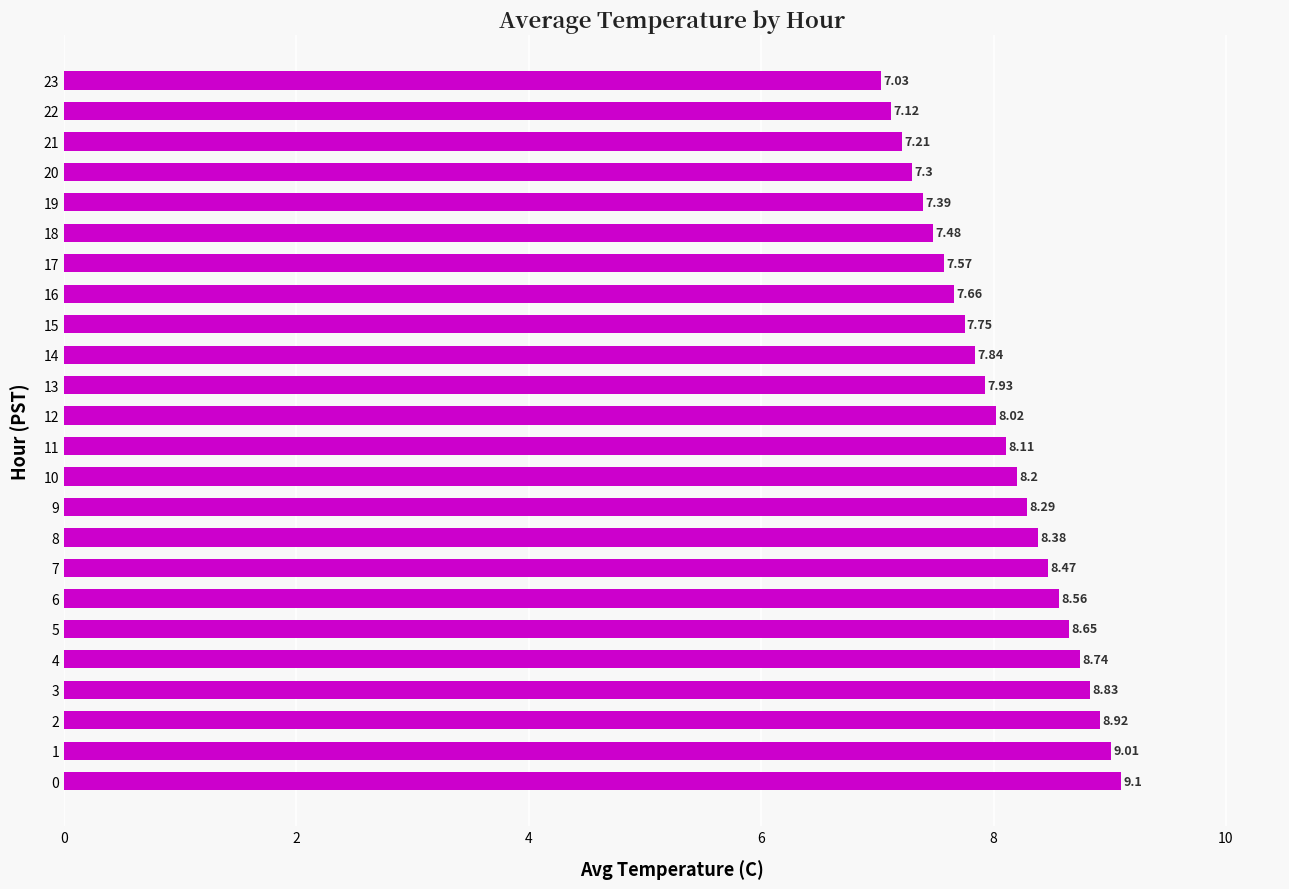

What is the smallest value displayed?

7.0